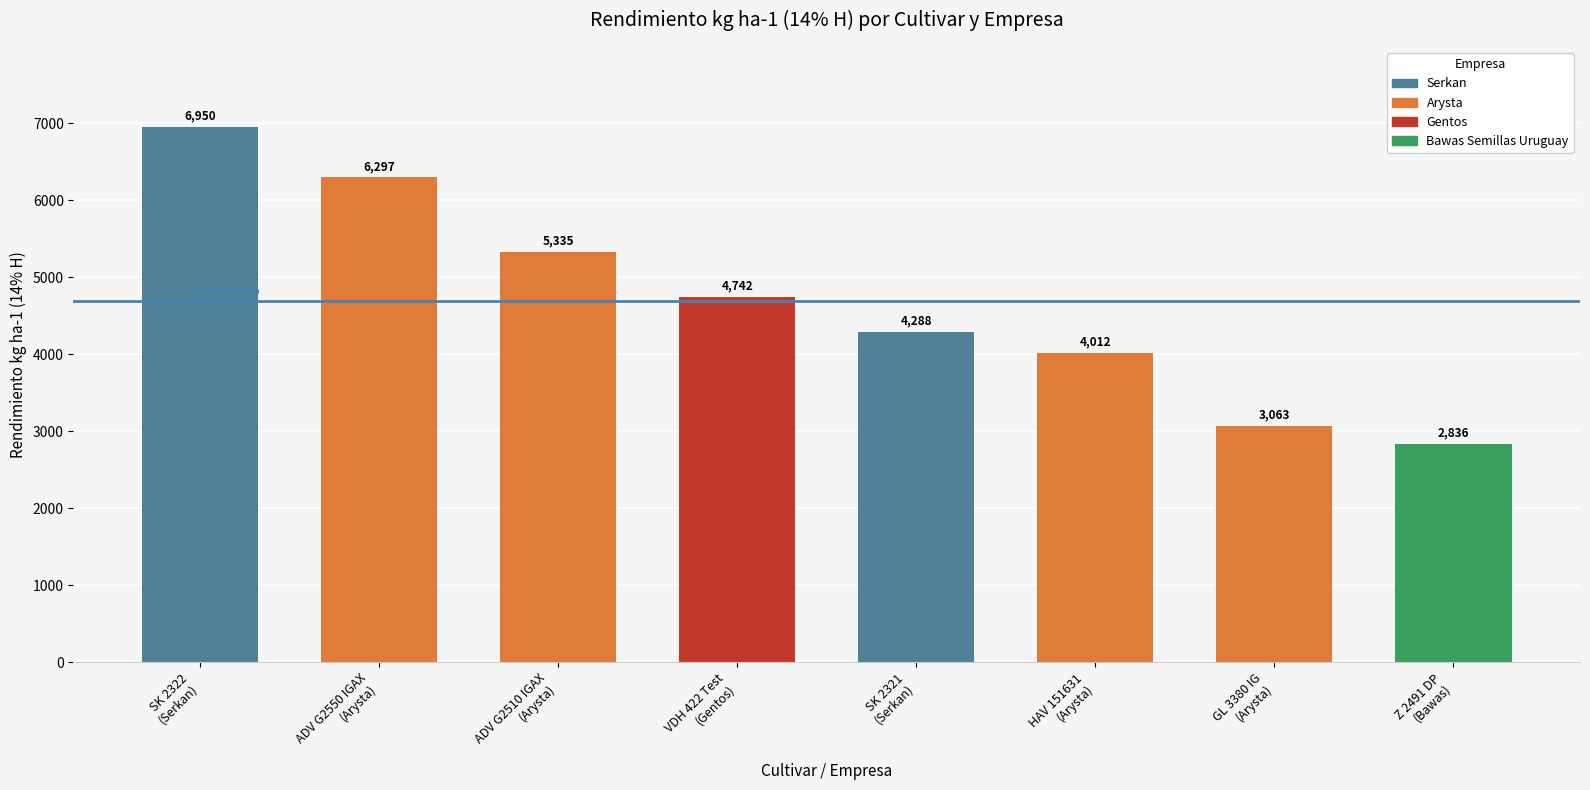

The chart shows a value of 6028 at SK 2321
(Serkan). True or false?

False